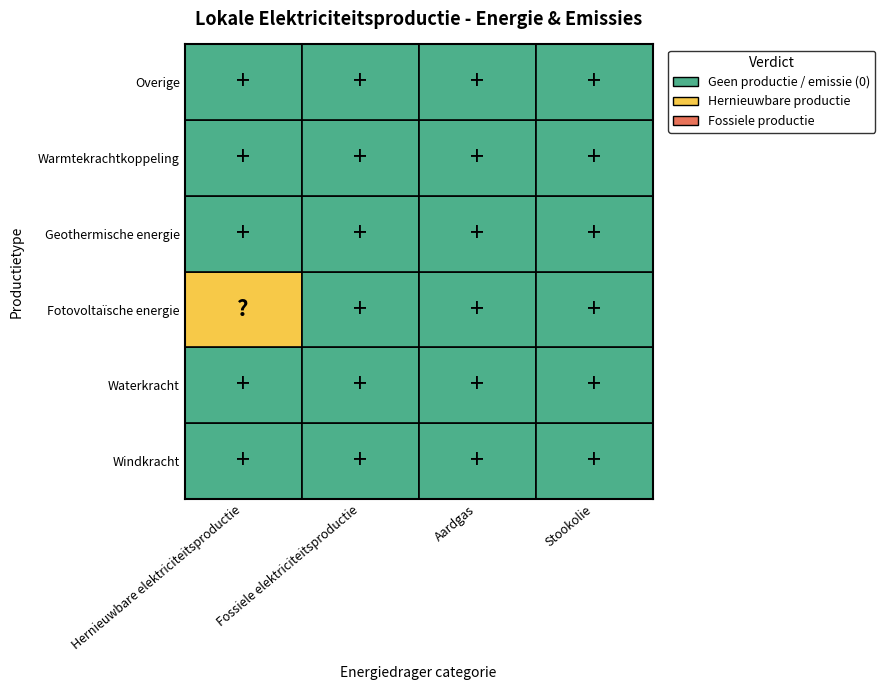

Is it true that Fotovoltaïsche energie equals 0.0 at 2?

True